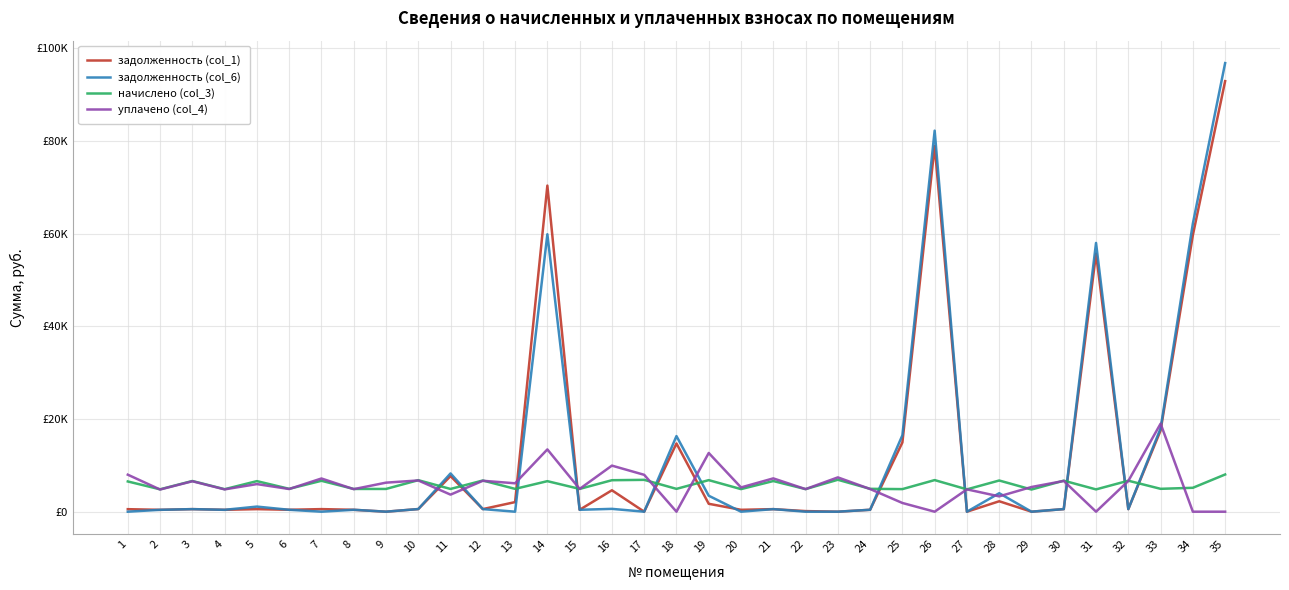

What is the difference between the maximum and minimum values in the начислено (col_3) series?

3245.5